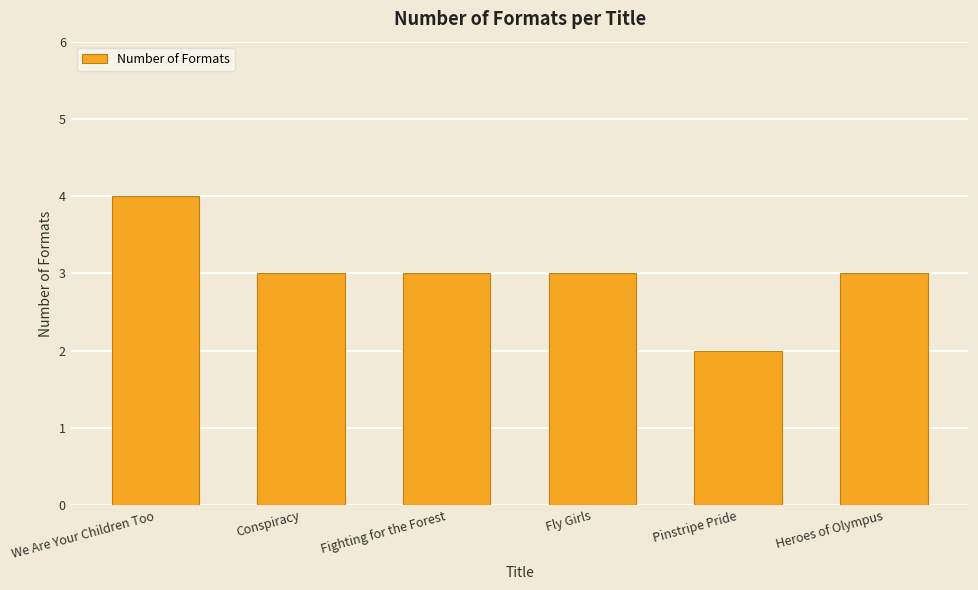

Which label corresponds to the smallest value in the chart?

Pinstripe Pride